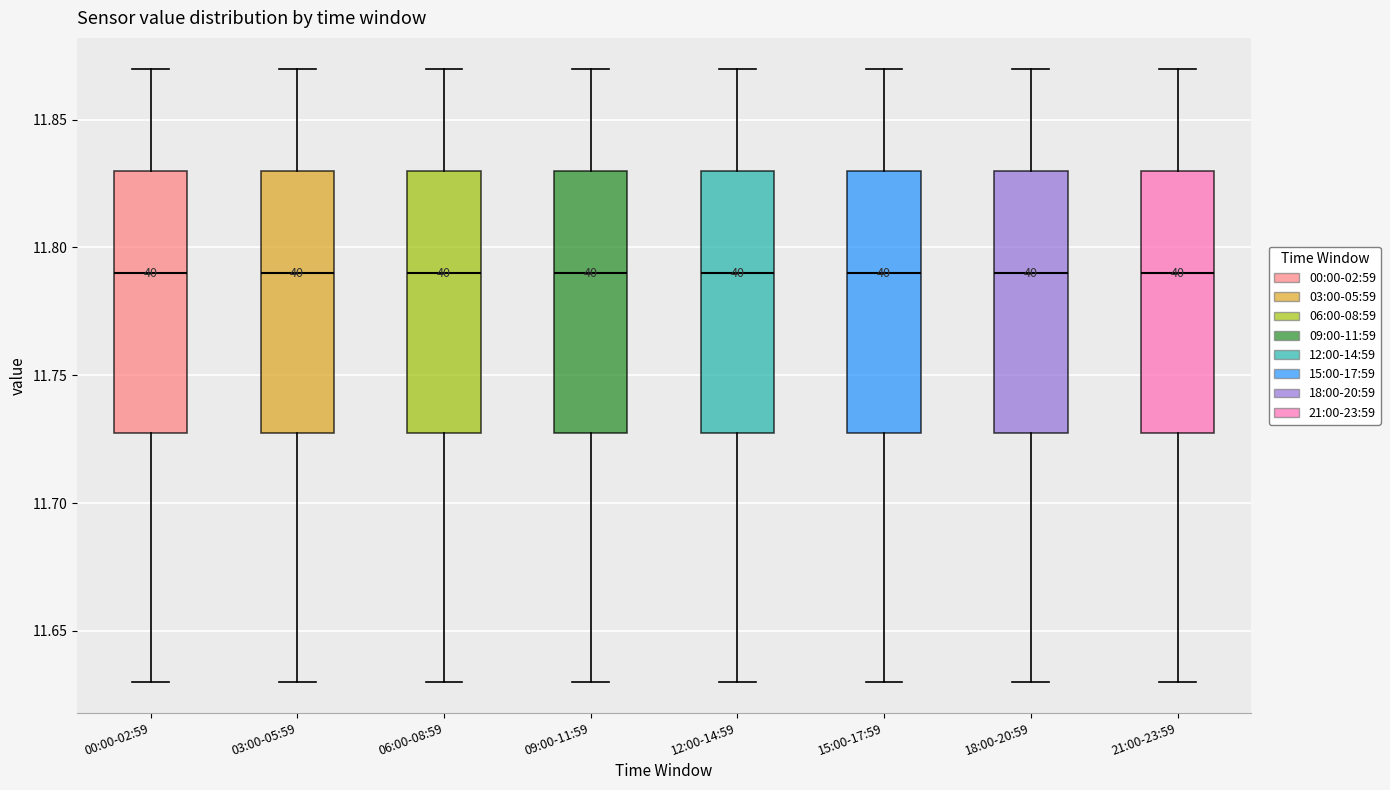

Reading left to right, transcribe this box plot: for each box, give where its median line is, the range the box spans, and where its two whiskers end, as read against the y-axis. The values are not printed on the chart, so give them approximately, as read against the axis.

00:00-02:59: median 11.79, box 11.73 to 11.83, whiskers 11.63 to 11.87
03:00-05:59: median 11.79, box 11.73 to 11.83, whiskers 11.63 to 11.87
06:00-08:59: median 11.79, box 11.73 to 11.83, whiskers 11.63 to 11.87
09:00-11:59: median 11.79, box 11.73 to 11.83, whiskers 11.63 to 11.87
12:00-14:59: median 11.79, box 11.73 to 11.83, whiskers 11.63 to 11.87
15:00-17:59: median 11.79, box 11.73 to 11.83, whiskers 11.63 to 11.87
18:00-20:59: median 11.79, box 11.73 to 11.83, whiskers 11.63 to 11.87
21:00-23:59: median 11.79, box 11.73 to 11.83, whiskers 11.63 to 11.87